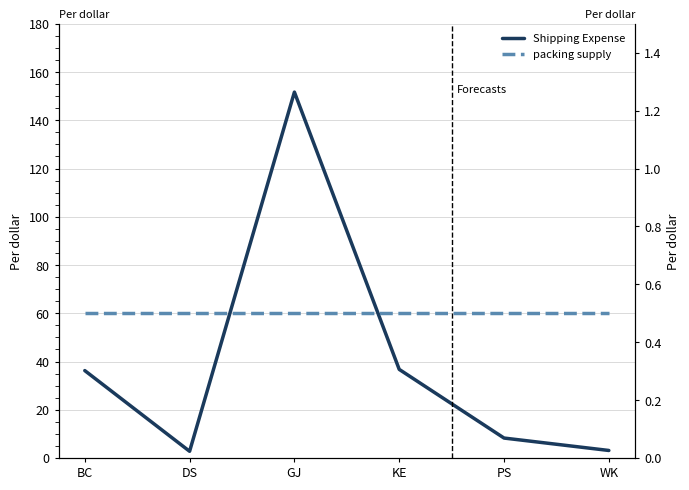

Reading left to right, transcribe all the data shown in this chart.

Shipping Expense: 36.2	2.8	151.7	36.7	8.3	3.1
packing supply: 0.5	0.5	0.5	0.5	0.5	0.5